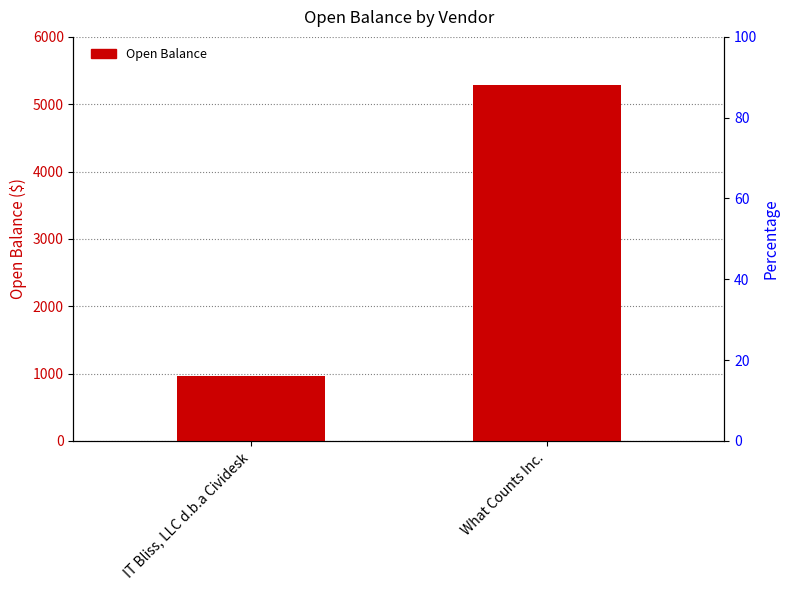

Which category has the lowest value across all series?

IT Bliss, LLC d.b.a Cividesk